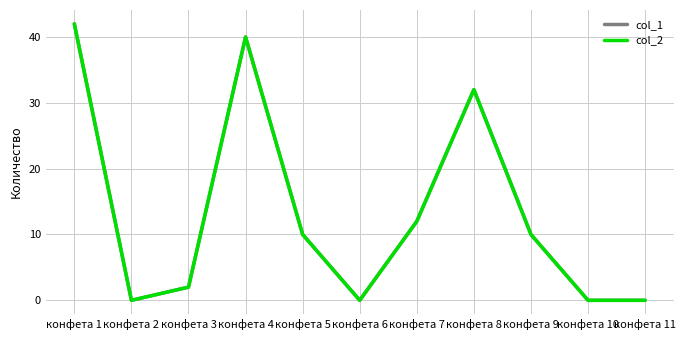

Does the chart have visible grid lines?

Yes